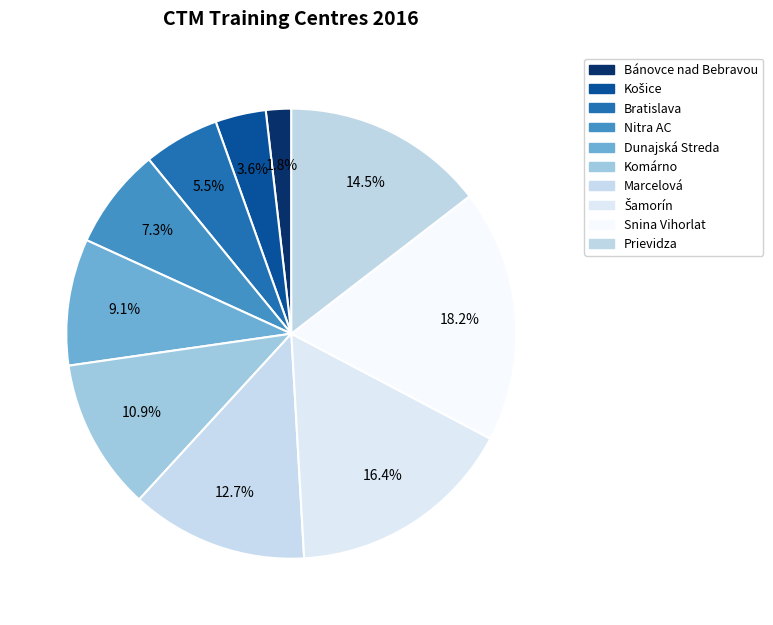

Which slice is the smallest?

Bánovce nad Bebravou